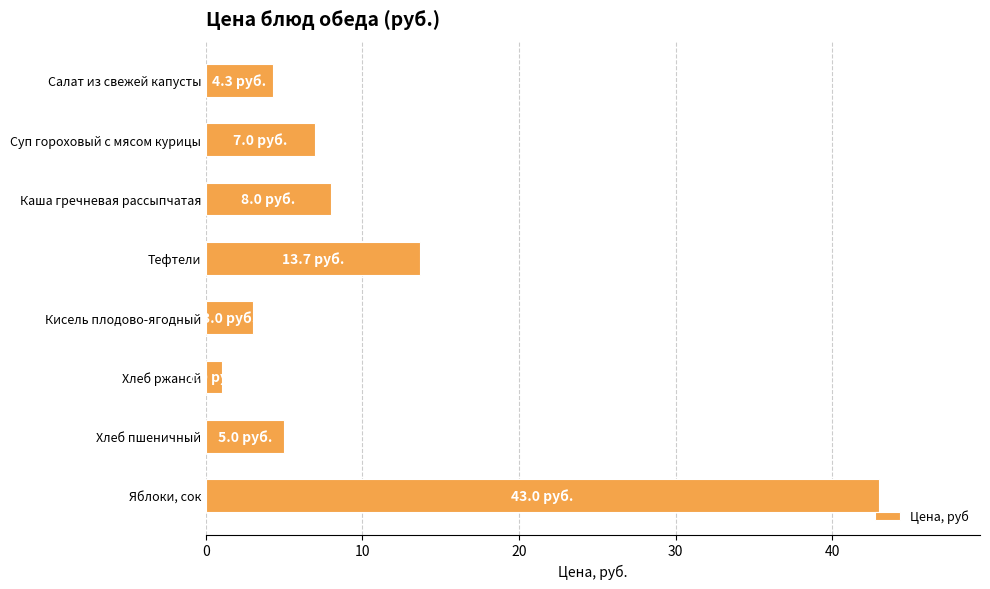

Reading top to bottom, extract all data points from this chart.

4.3	7.0	8.0	13.7	3.0	1.0	5.0	43.0